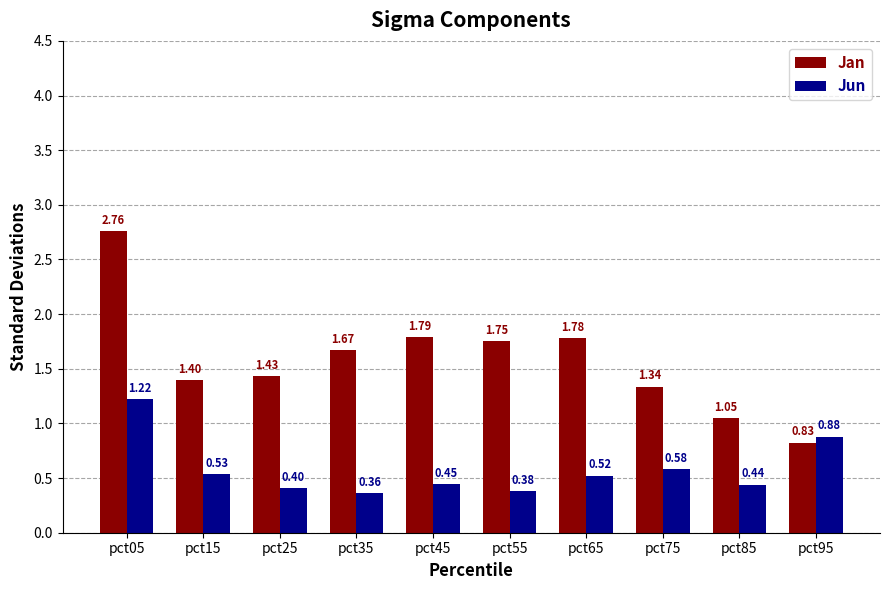

At which category is the sum across all series the highest?

pct05